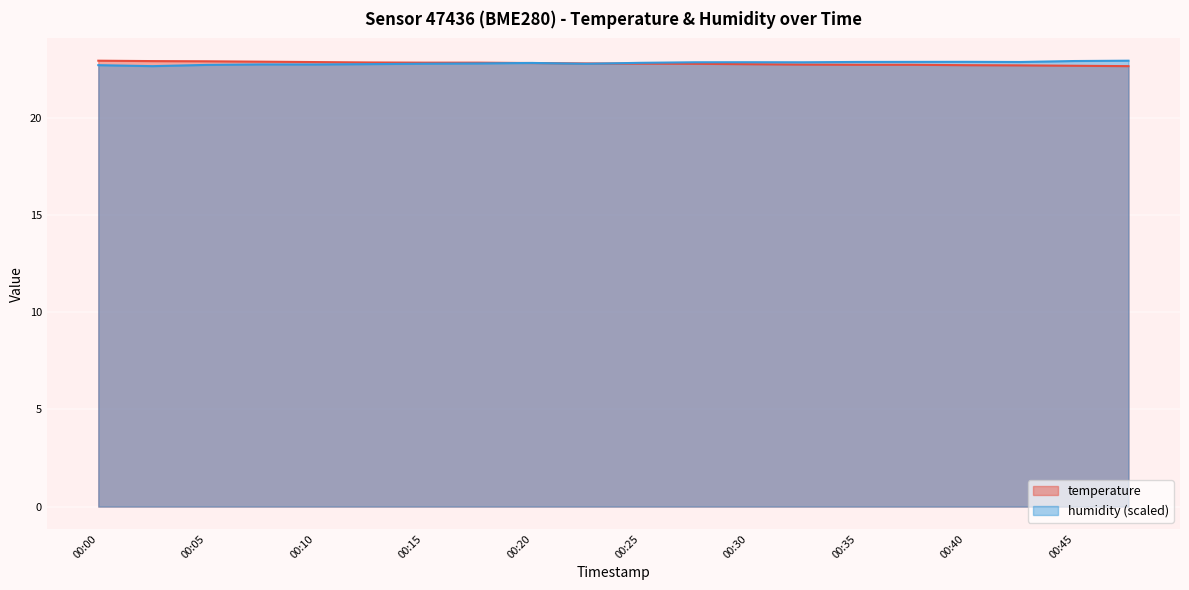

At which category is the sum across all series the highest?

00:00